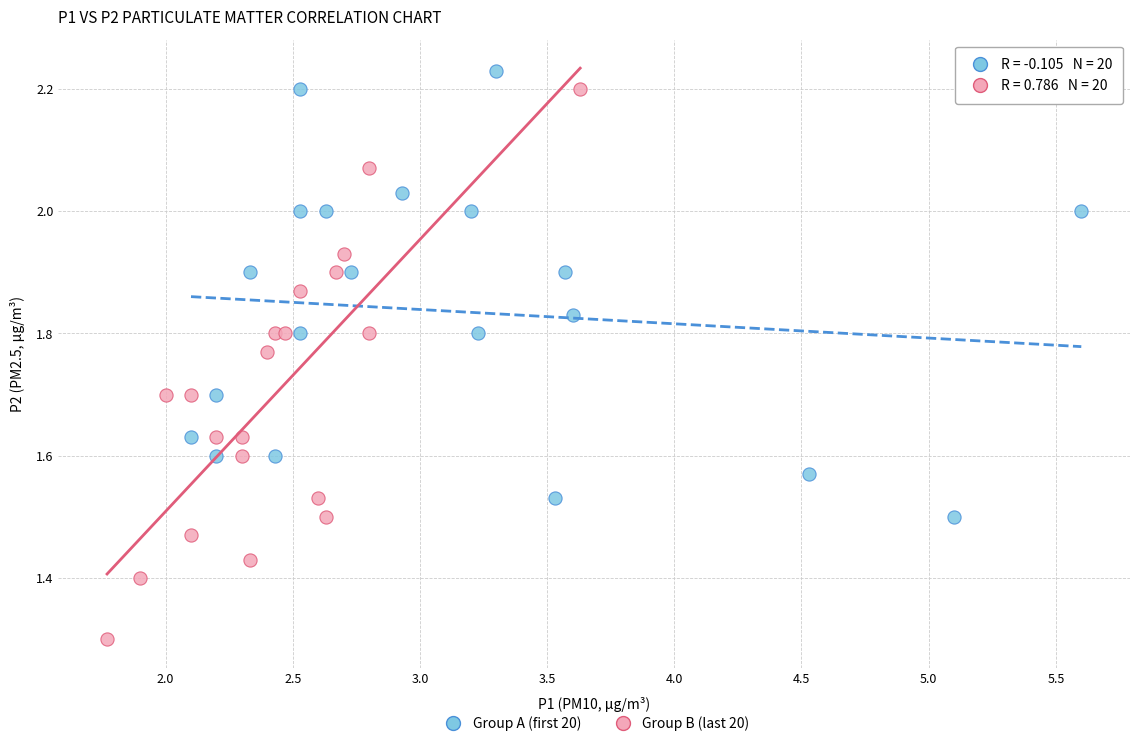

Which series has the largest Y range (max minus min)?

Group B (last 20)